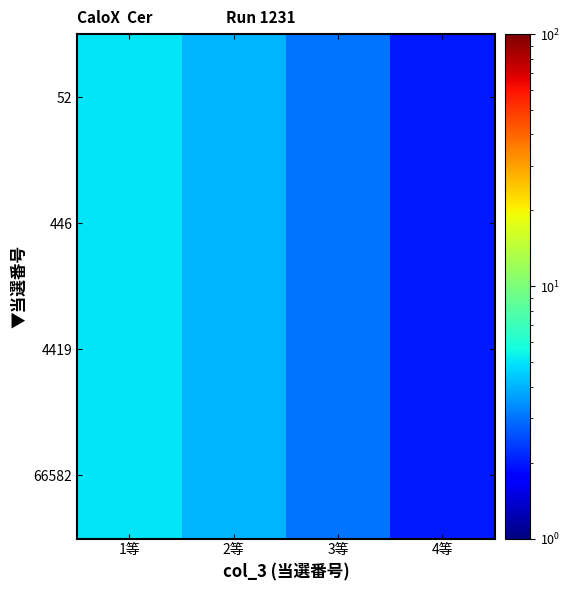

Between 1等 and 3等, which is larger?

1等